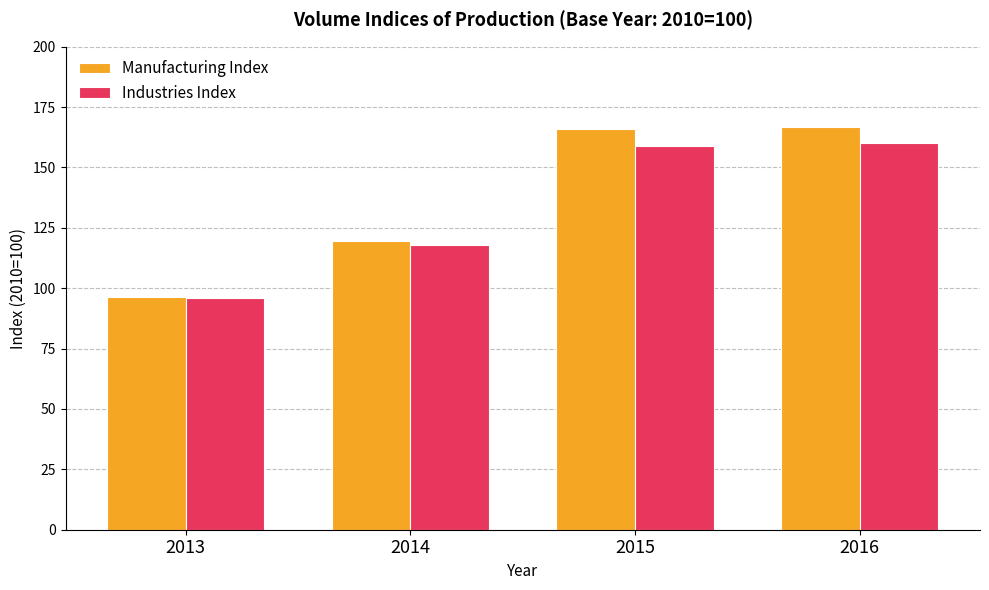

Which series has the largest total across all categories?

Manufacturing Index